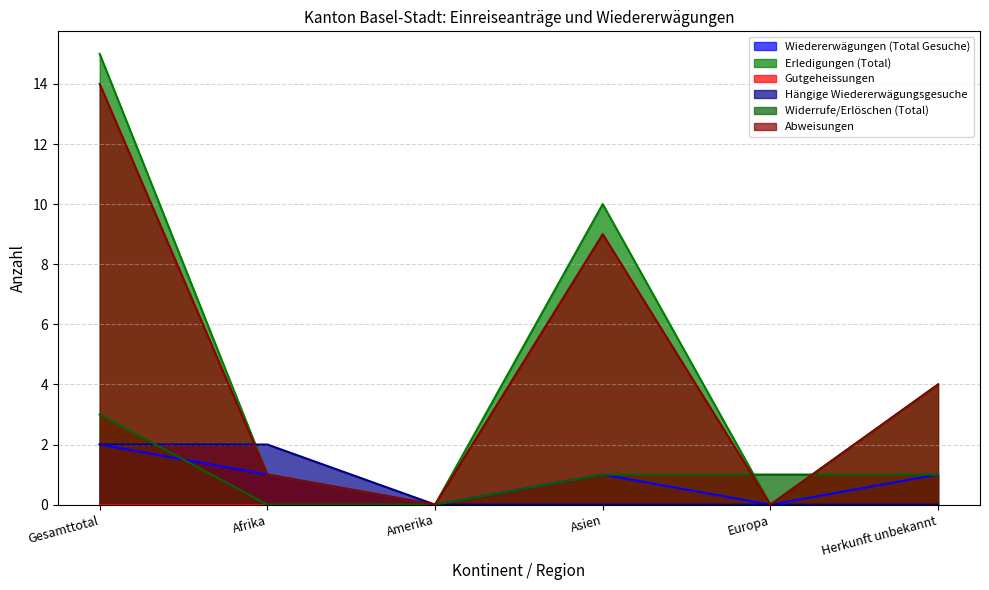

At which label does Wiedererwägungen (Total Gesuche) first exceed 1?

Gesamttotal